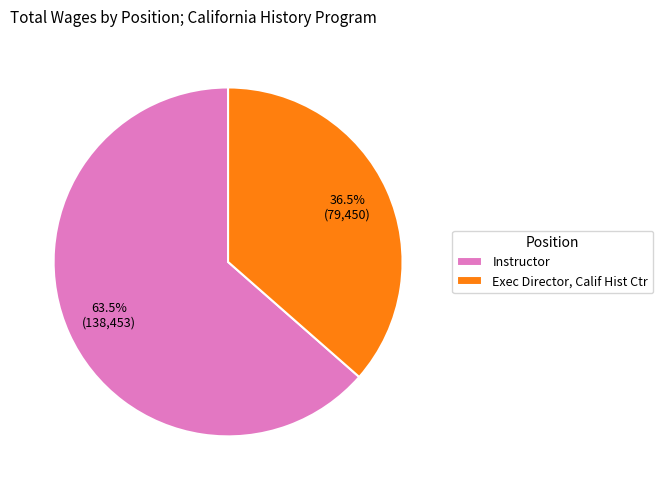

To the nearest percent, what is the difference between the largest and smallest slice percentages?

27%